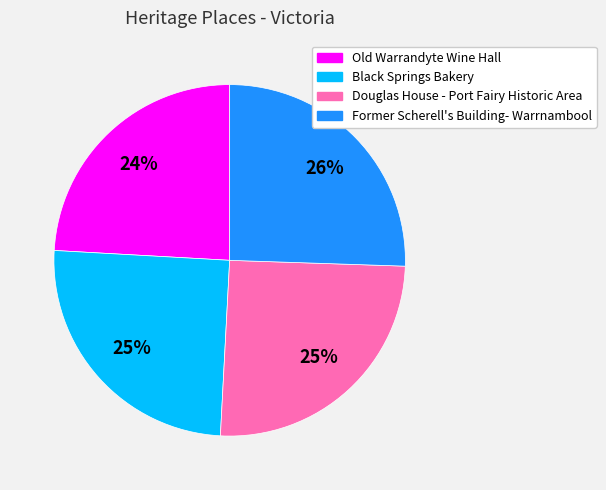

What is the smallest slice in the pie chart?

Old Warrandyte Wine Hall